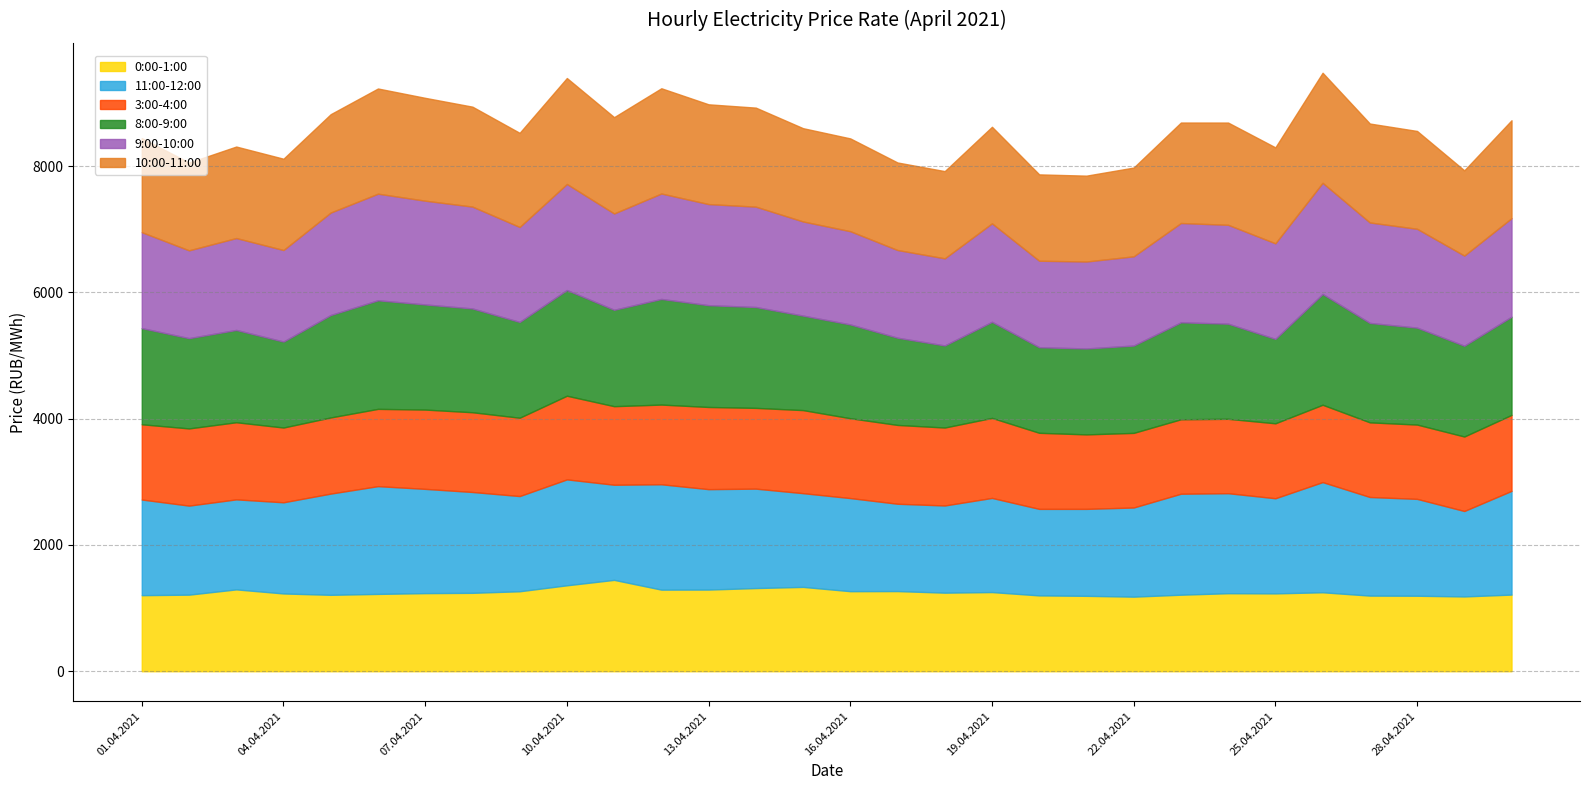

True or false: 10:00-11:00 has more than 1 points higher than both neighbors.

True